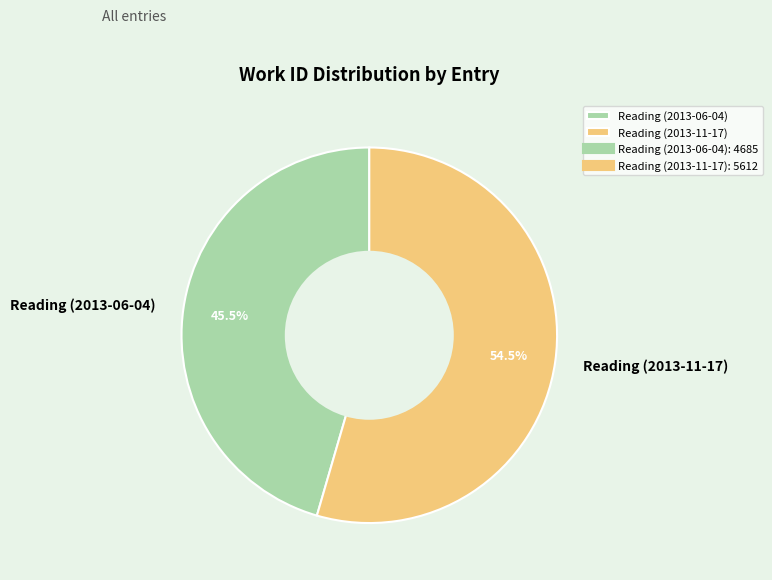

Which slice represents more than half of the pie?

Reading (2013-11-17)